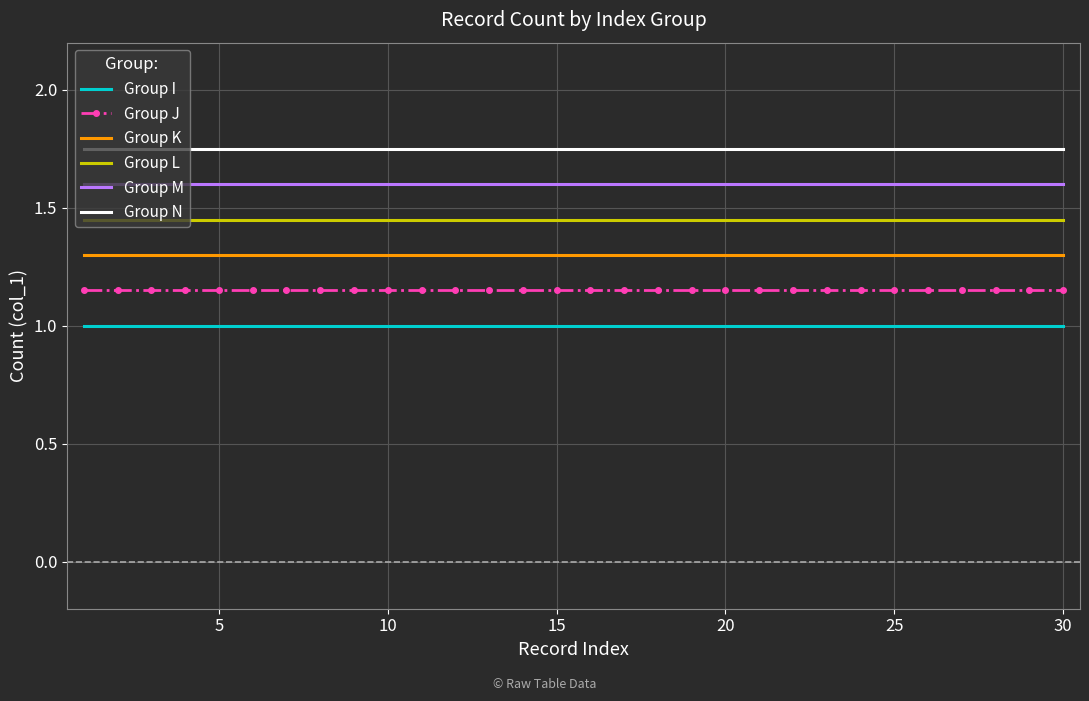

Which series has the largest total across all categories?

Group N